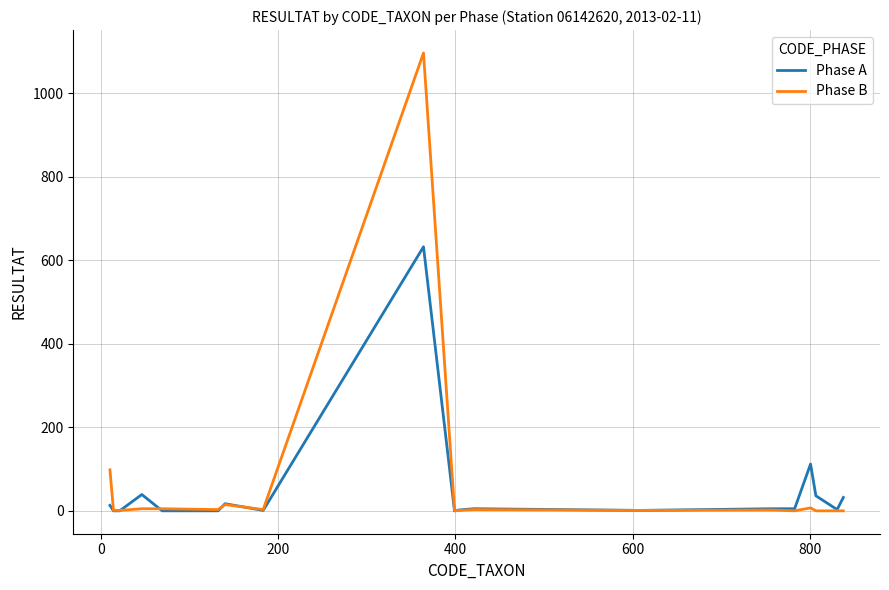

List the series in order of their overall mean, highest first.

Phase B, Phase A